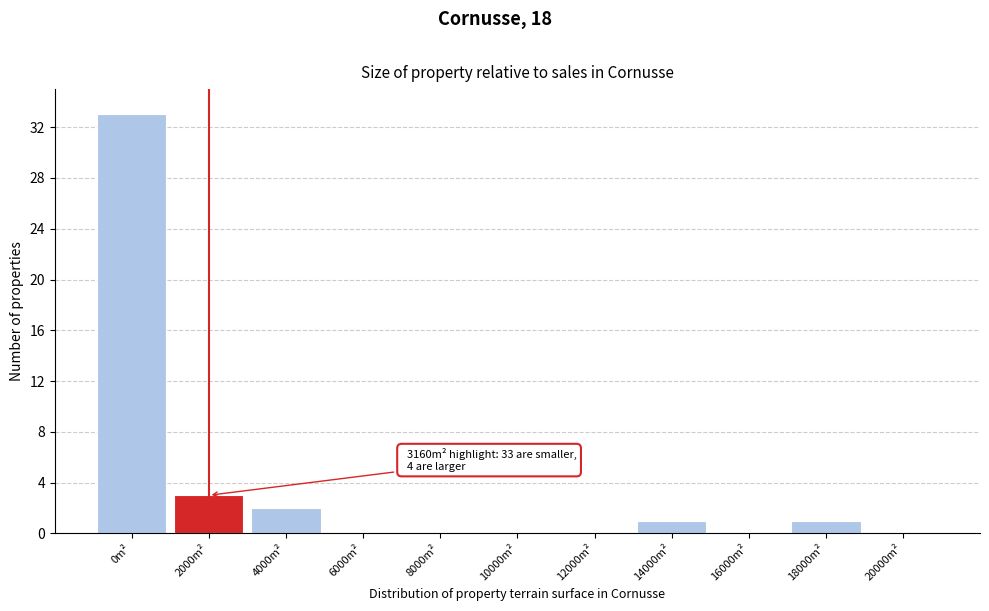

Reading left to right, list all the values displayed in this chart.

0m²=33	2000m²=3	4000m²=2	6000m²=0	8000m²=0	10000m²=0	12000m²=0	14000m²=1	16000m²=0	18000m²=1	20000m²=0